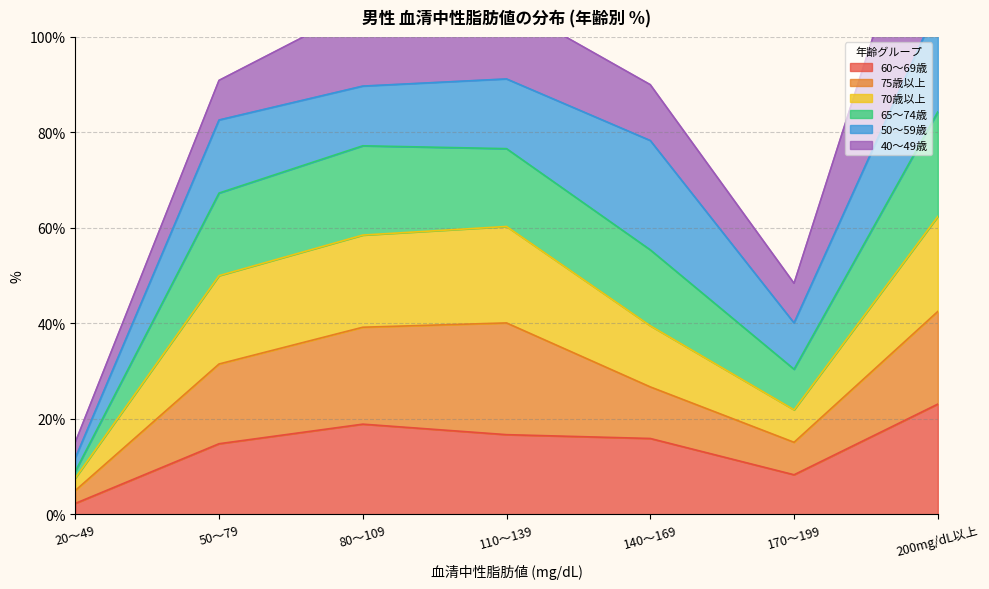

True or false: 60～69歳 has a value of 3.5 at 170～199.

False